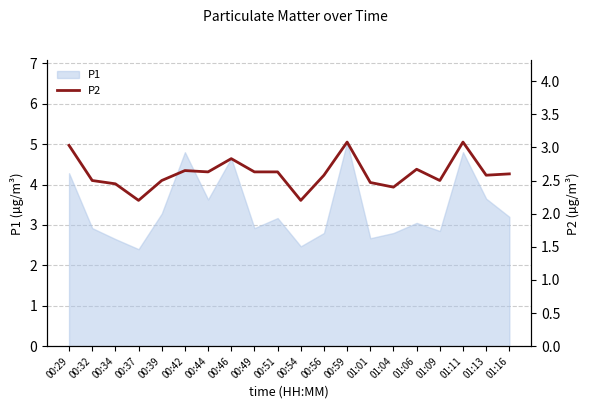

The chart shows a value of 4.4 at 00:46. True or false?

False